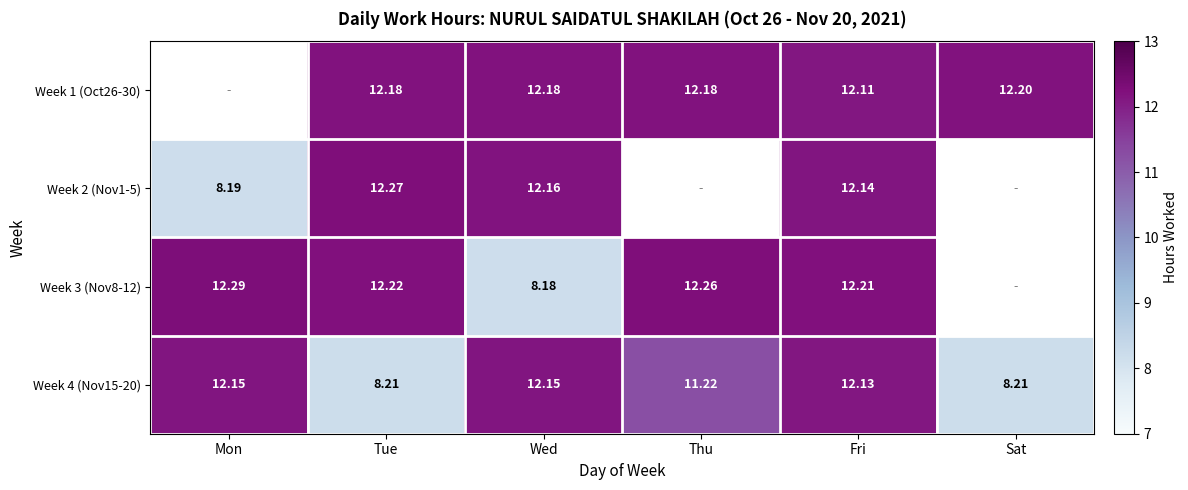

Is the value of Week 4 (Nov15-20) at Thu greater than the value of Week 1 (Oct26-30) at Sat?

No